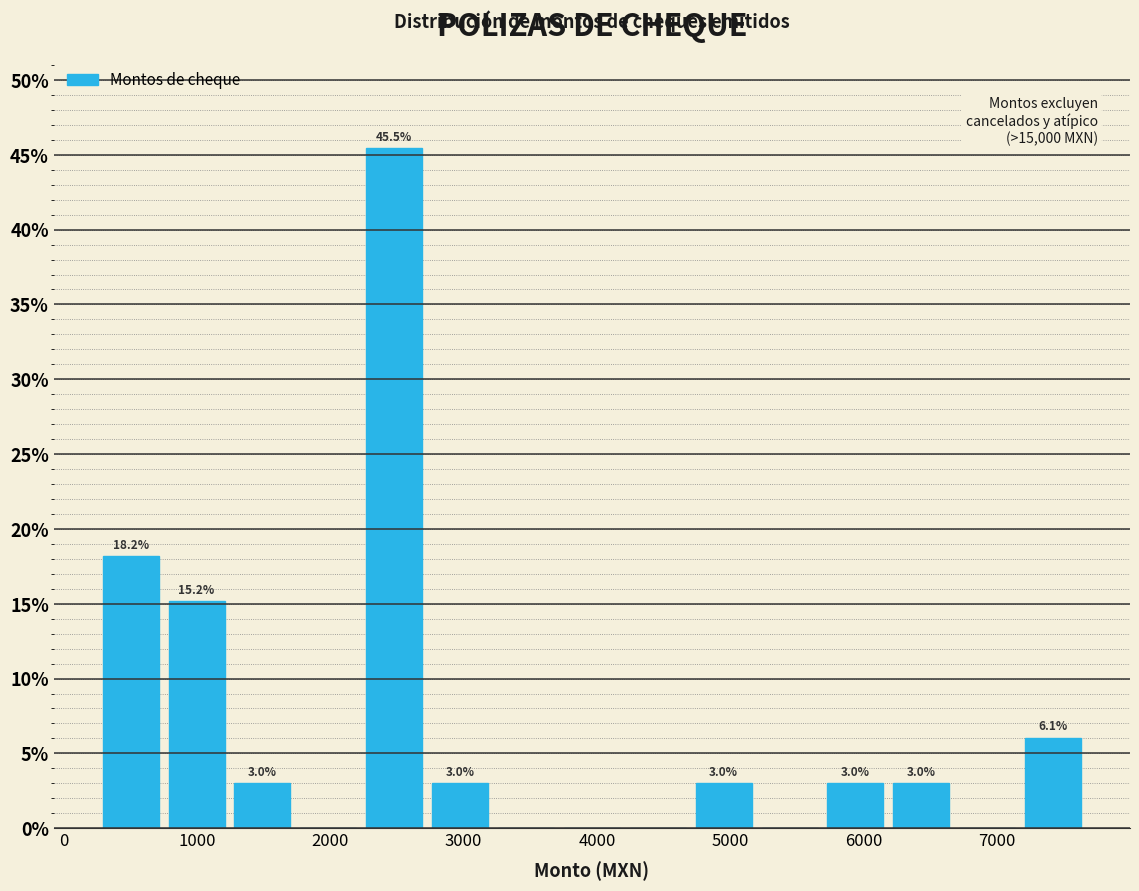

Which range on the x-axis has the tallest bar?

2200 to 2700